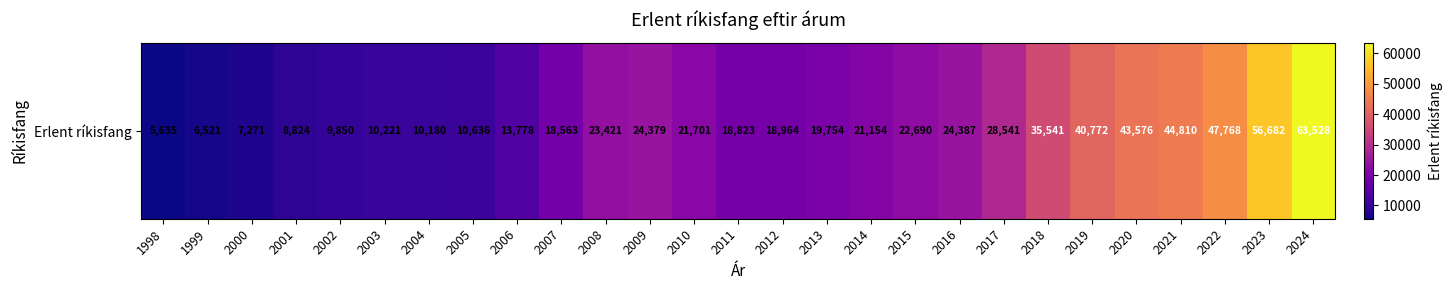

The value at 2024 is 33212. True or false?

False